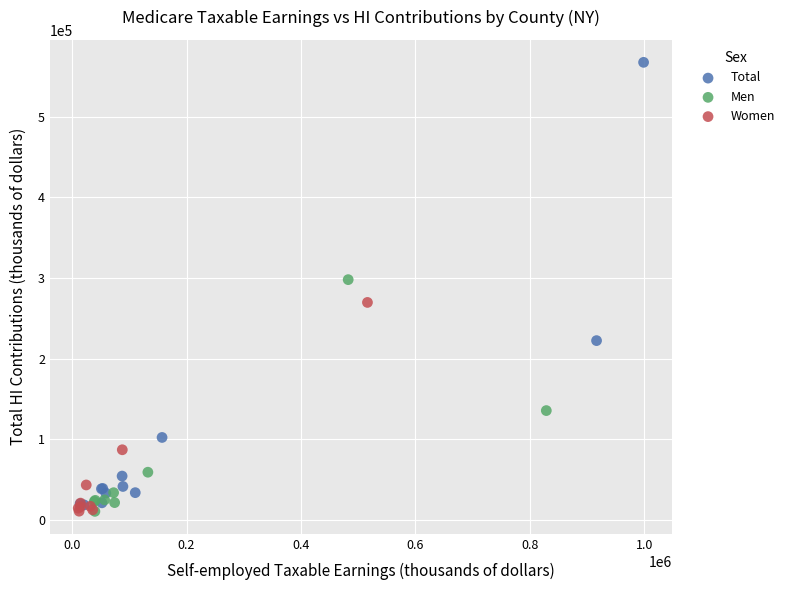

Which series has the widest spread of Y values?

Total